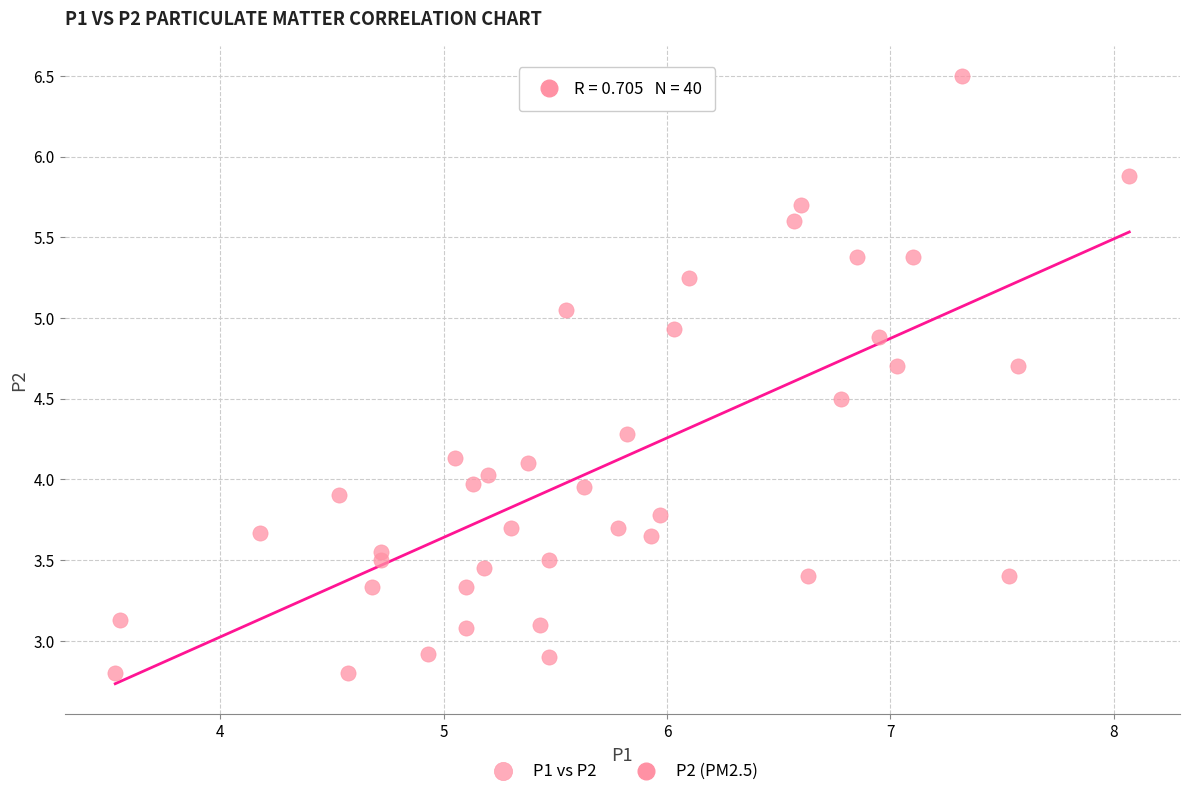

What is the range of X values (max minus min)?

4.5